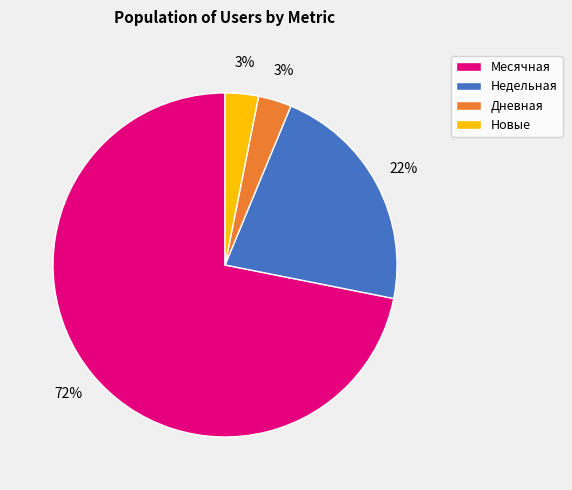

Combined, do Недельная and Новые account for over 50%?

No